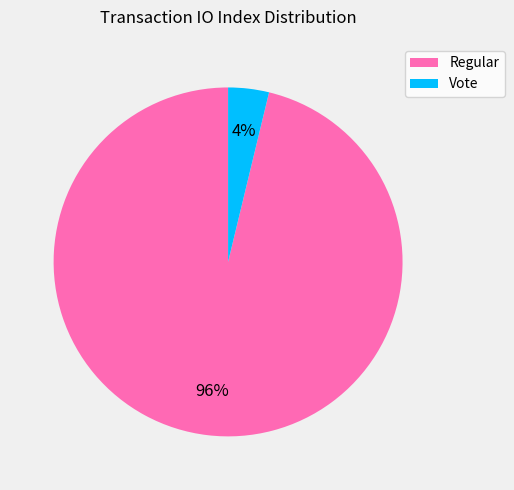

How many segments does this pie chart have?

2